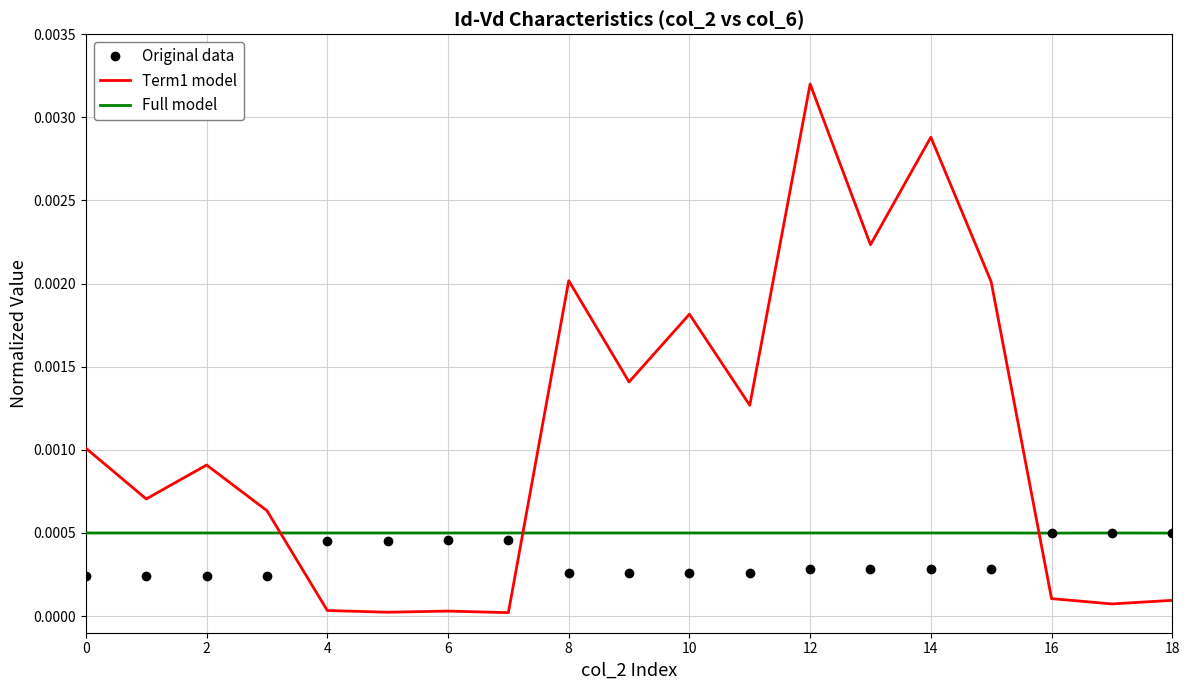

Which series has the largest total across all categories?

Term1 model